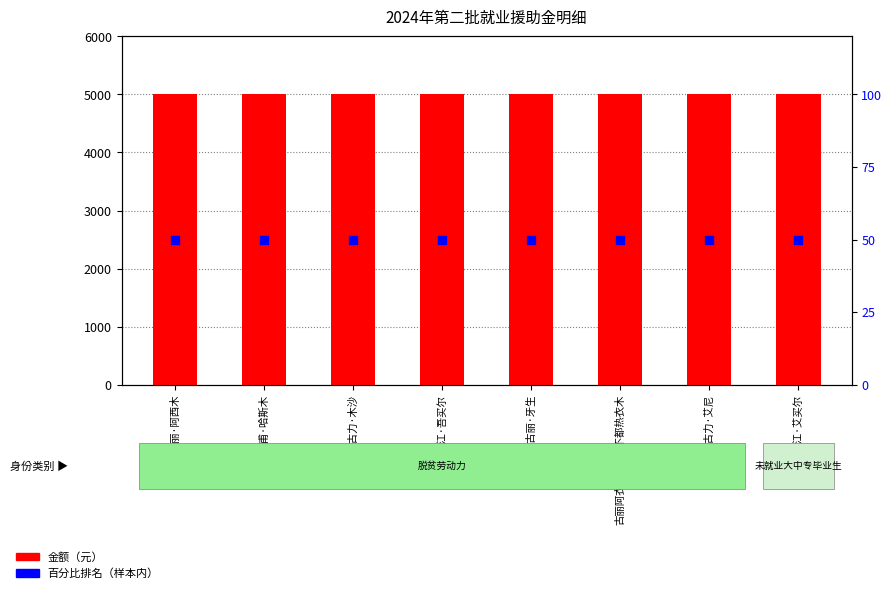

Which series has the largest total across all categories?

金额（元）